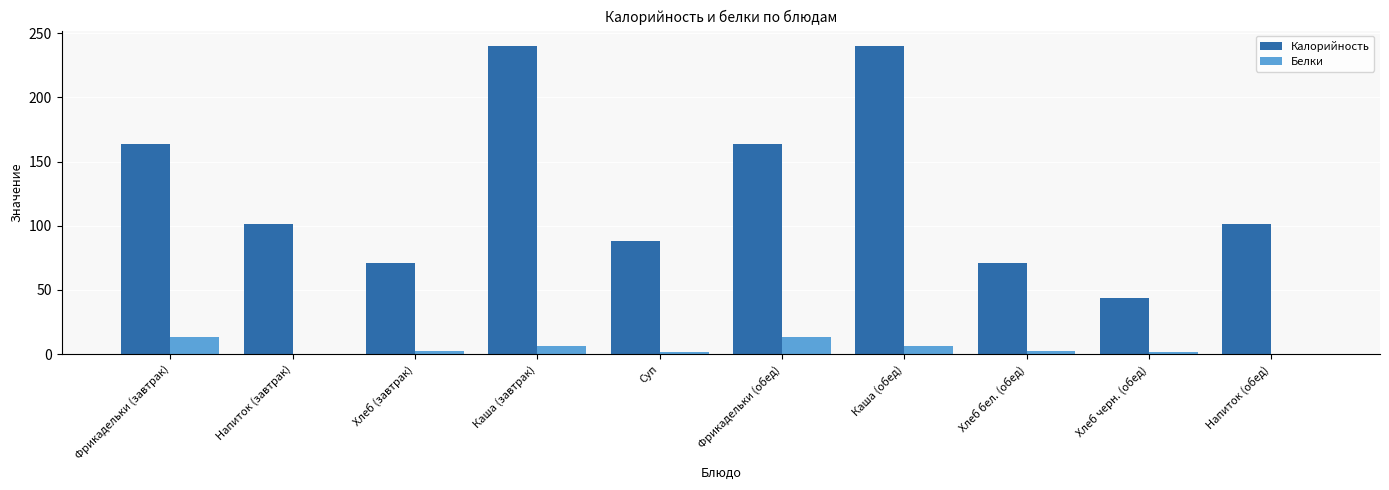

Count the number of categories in the chart.

10